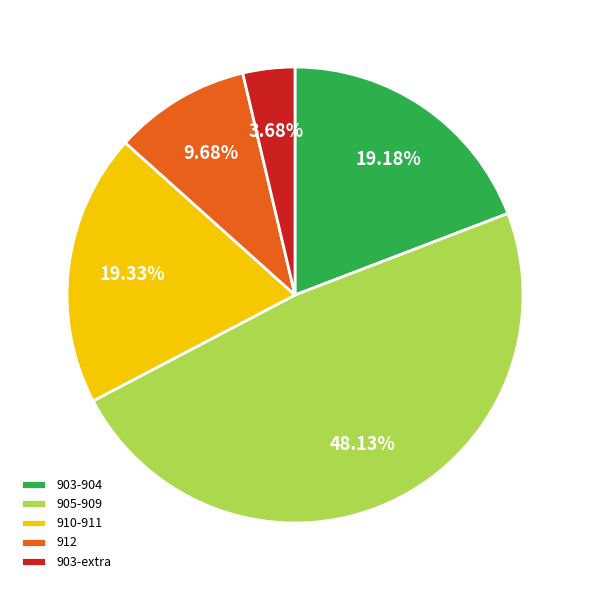

Do 903-904 and 905-909 together represent more than half of the pie?

Yes